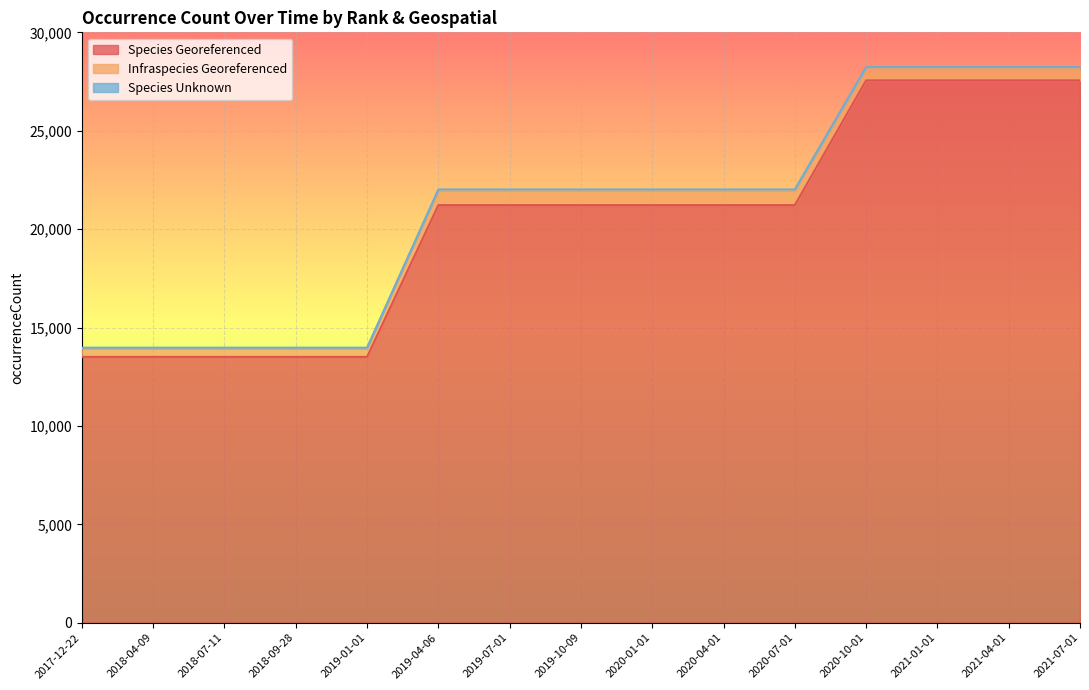

The value of Species Georeferenced at 2017-12-22 is 13508. True or false?

True